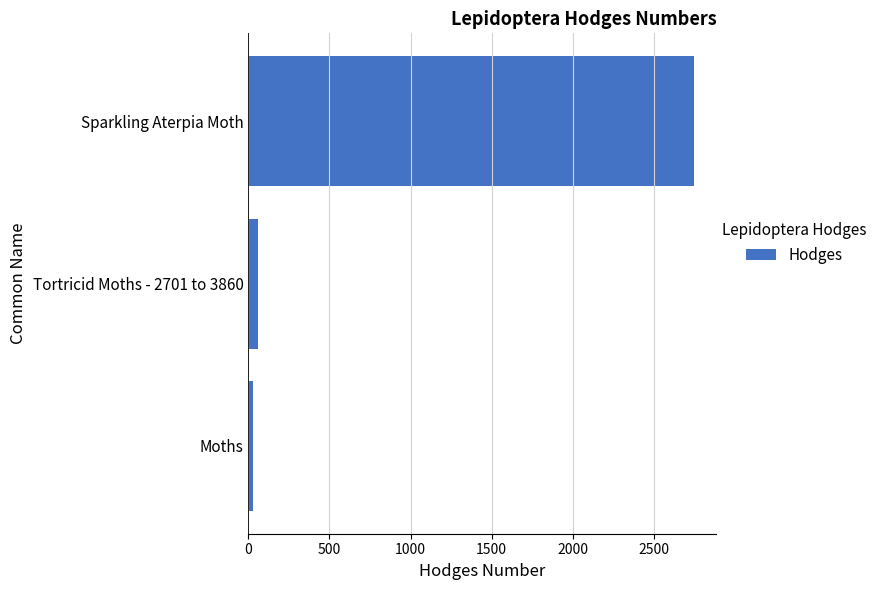

Between Sparkling Aterpia Moth and Moths, which is larger?

Sparkling Aterpia Moth